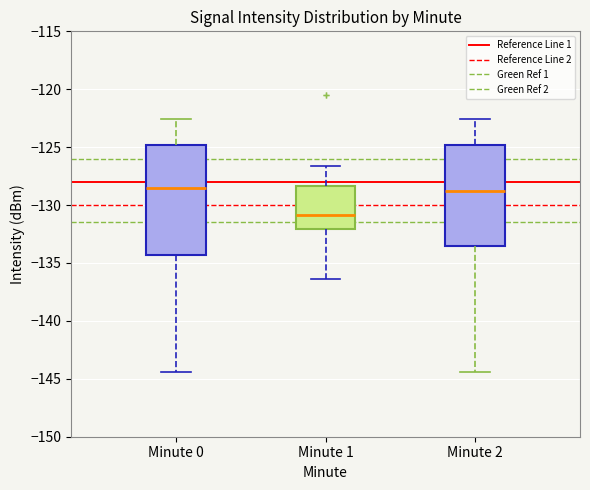

Which box is the tallest, from its lower edge to its upper edge?

Minute 0